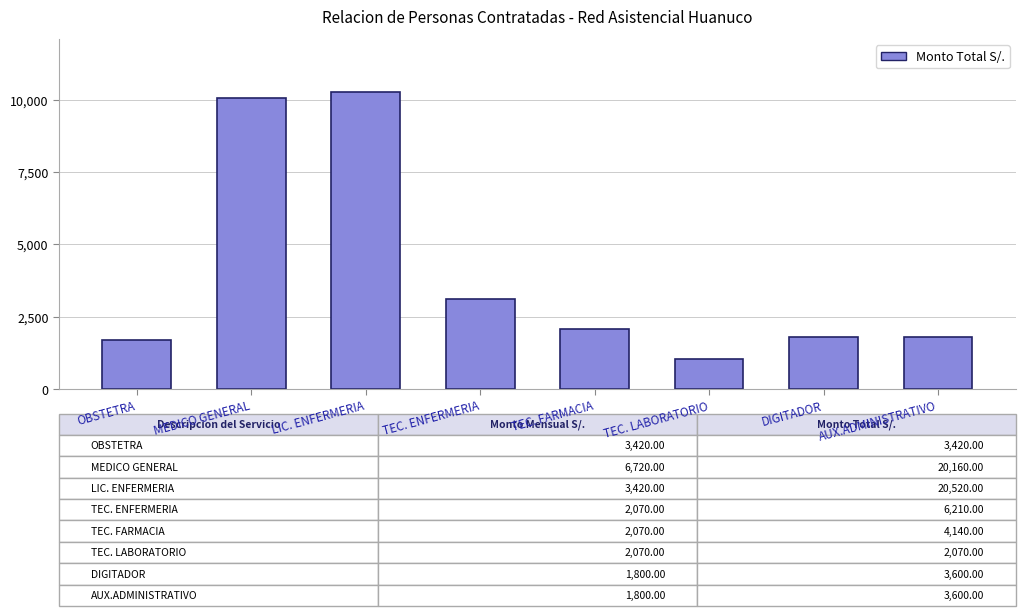

What is the difference between the maximum and second lowest values?

17100